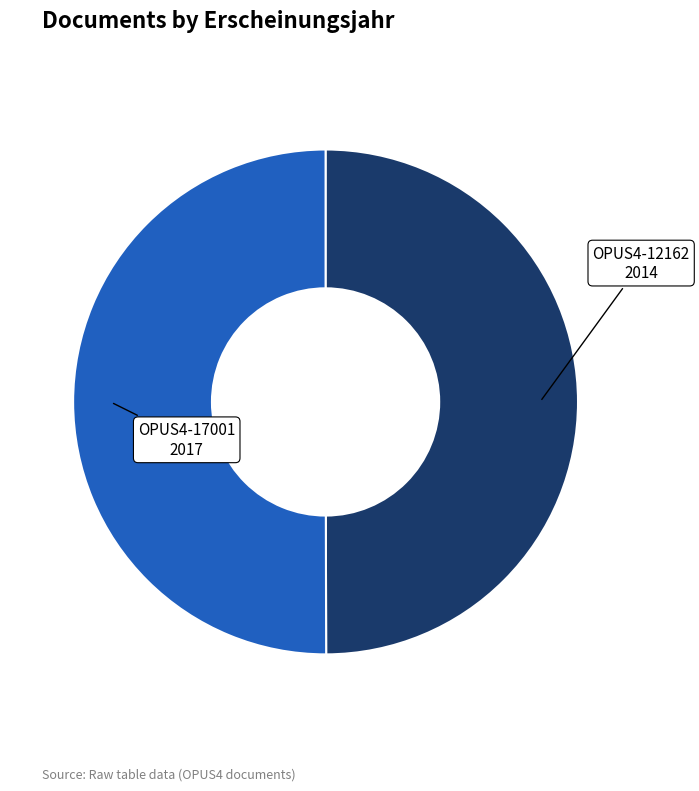

Count the number of slices in the pie.

2